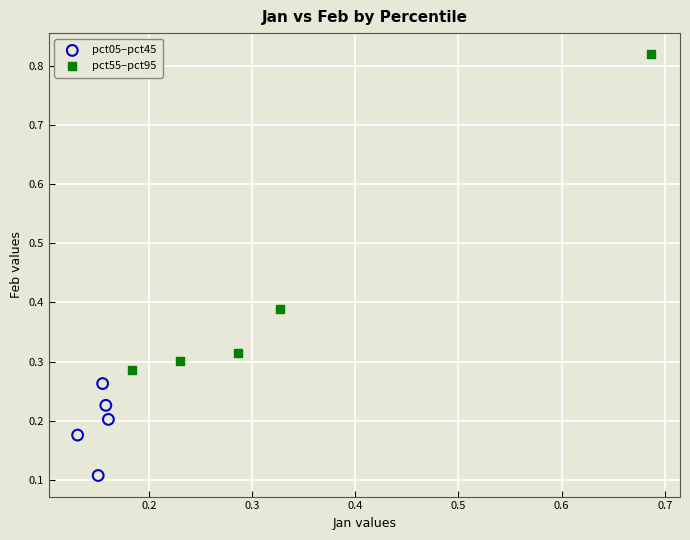

Which series has the largest Y range (max minus min)?

pct55–pct95